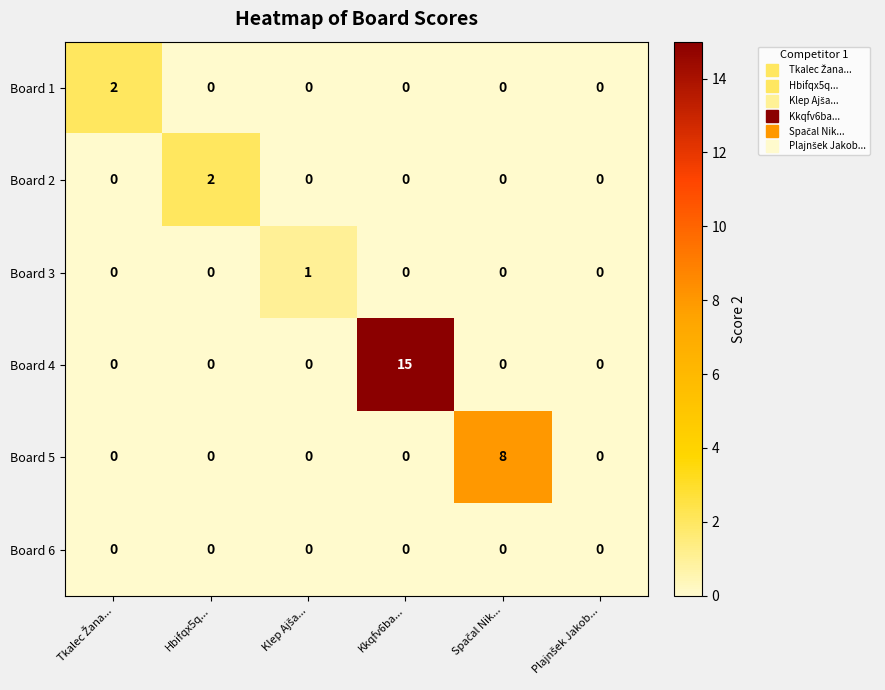

True or false: Board 5 has a value of -4 at Hbifqx5q....

False